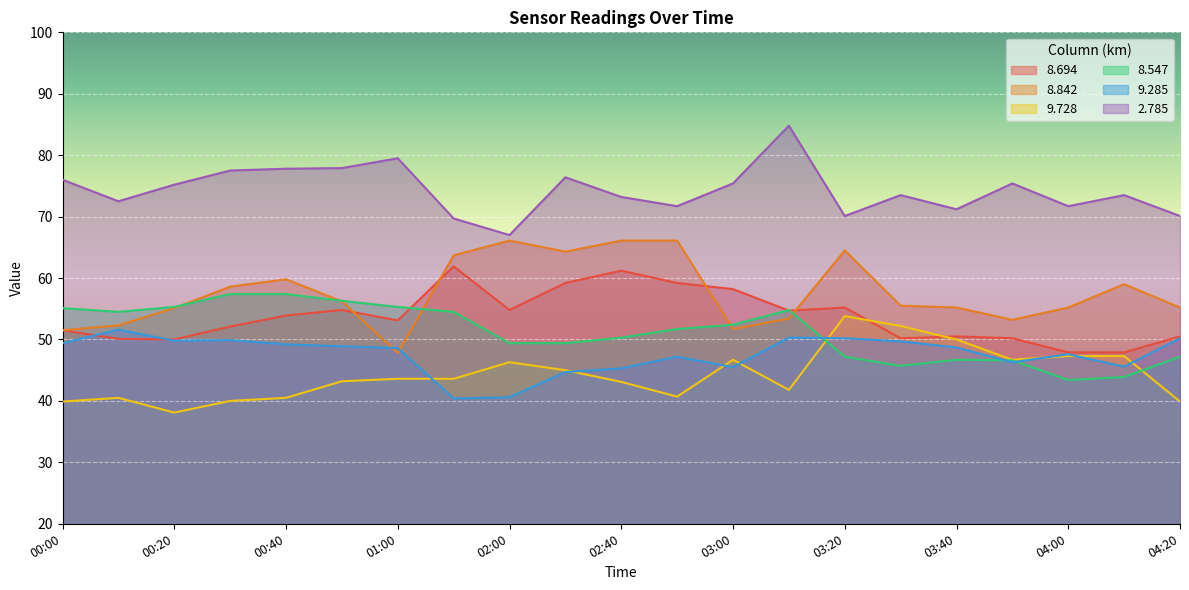

Between which two adjacent categories do 8.547 and 9.728 first intersect?

03:10 and 03:20